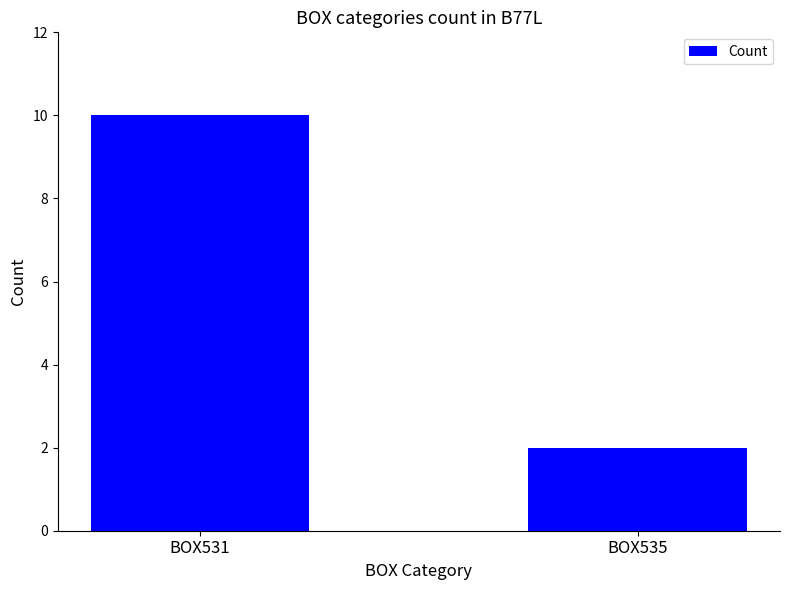

Rank the categories by value from highest to lowest.

BOX531, BOX535